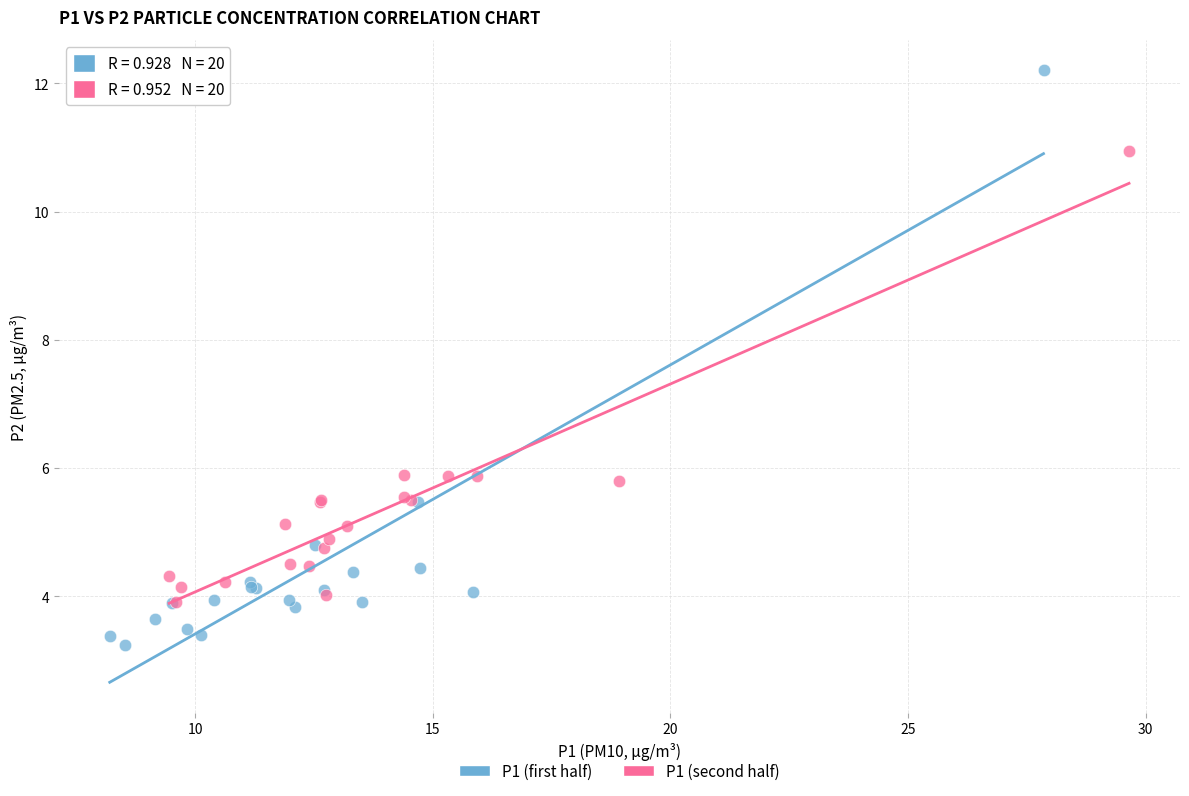

Which series reaches the minimum Y coordinate?

P1 (first half)